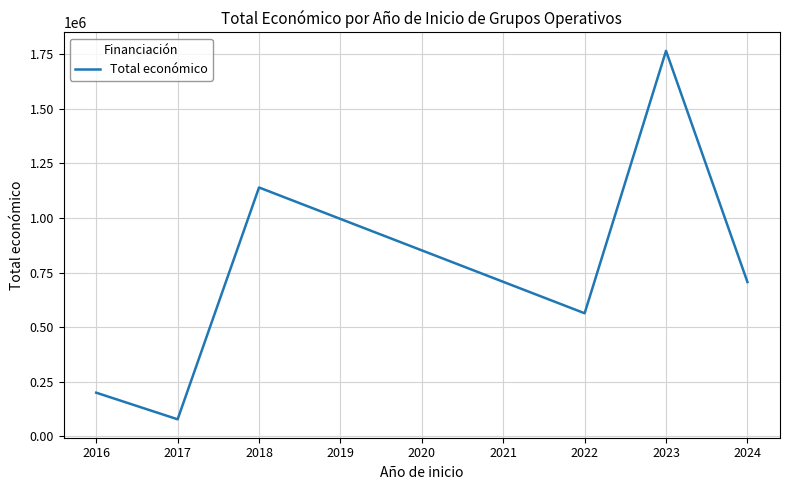

Reading left to right, list all the values displayed in this chart.

199997	78116	1139806	563721	1765625	706697